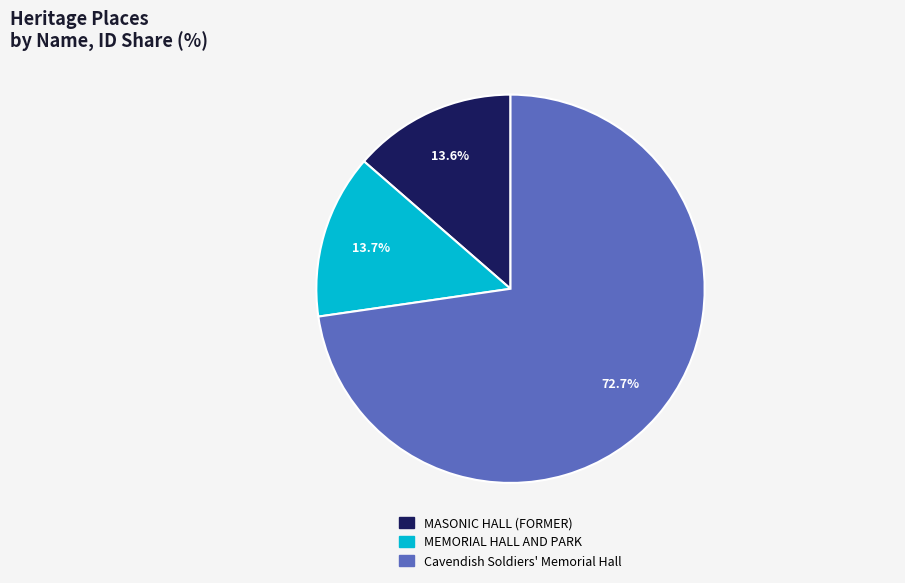

Count the number of slices in the pie.

3